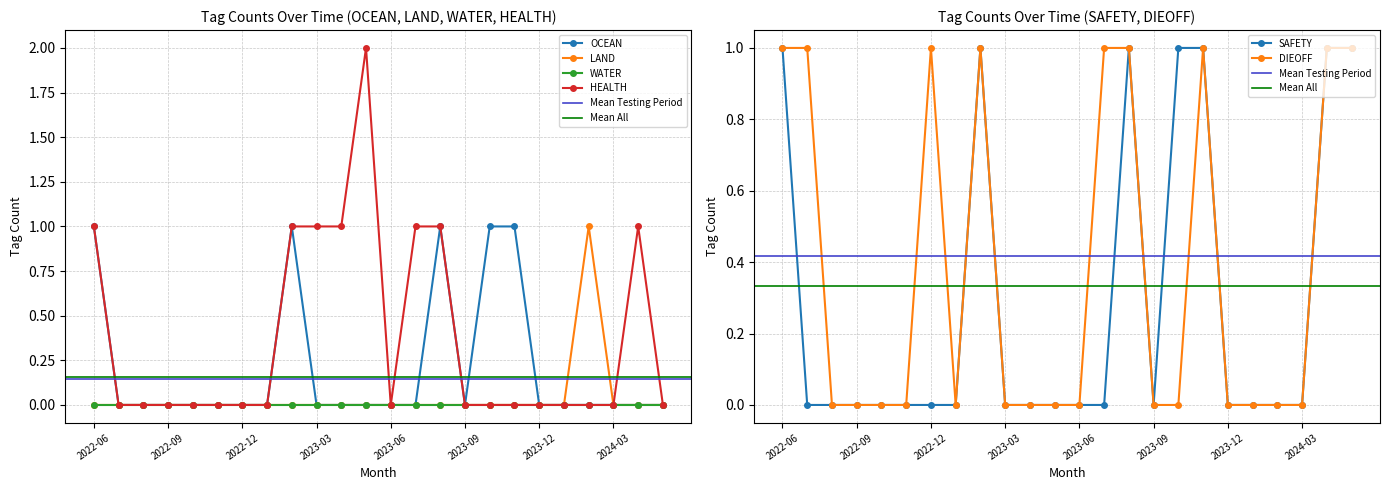

At which category is the sum across all series the highest?

2022-06